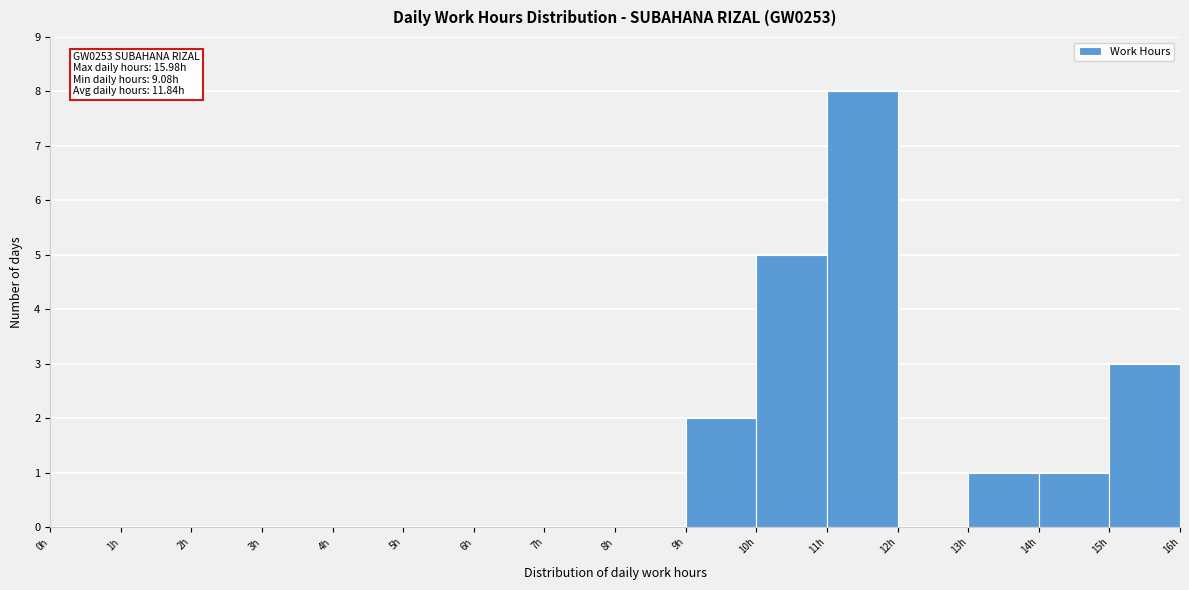

Which range on the x-axis has the tallest bar?

11 to 12